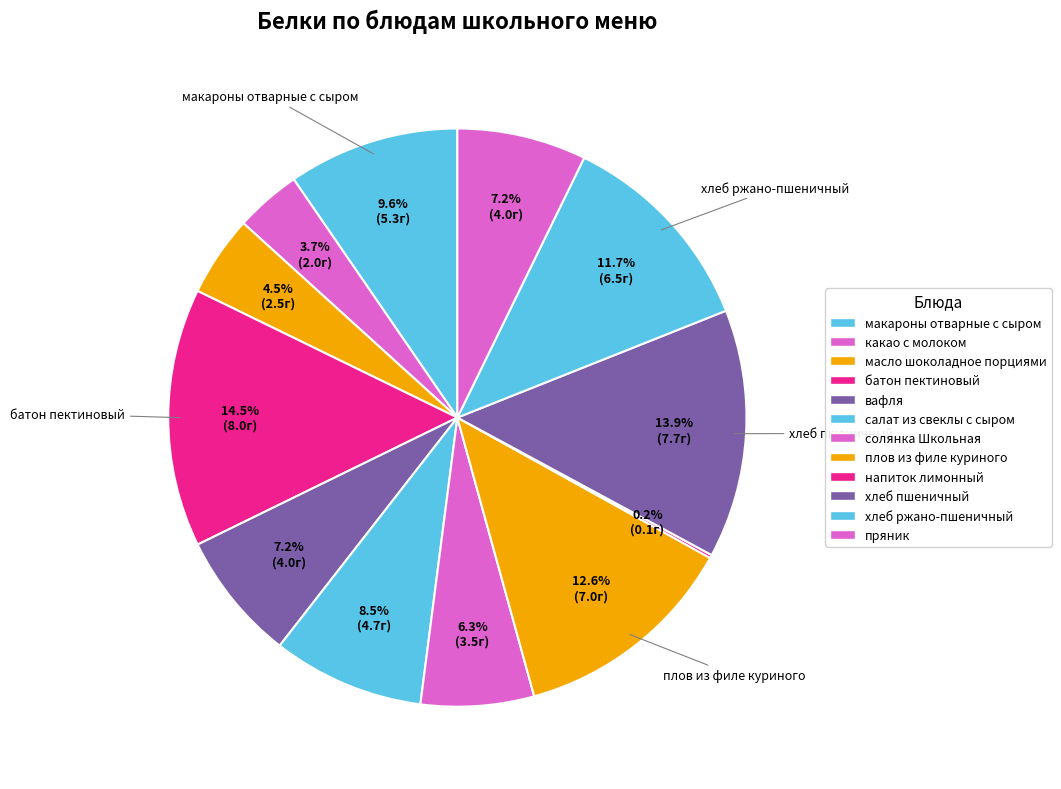

Is it true that хлеб пшеничный is 14% of the pie?

True